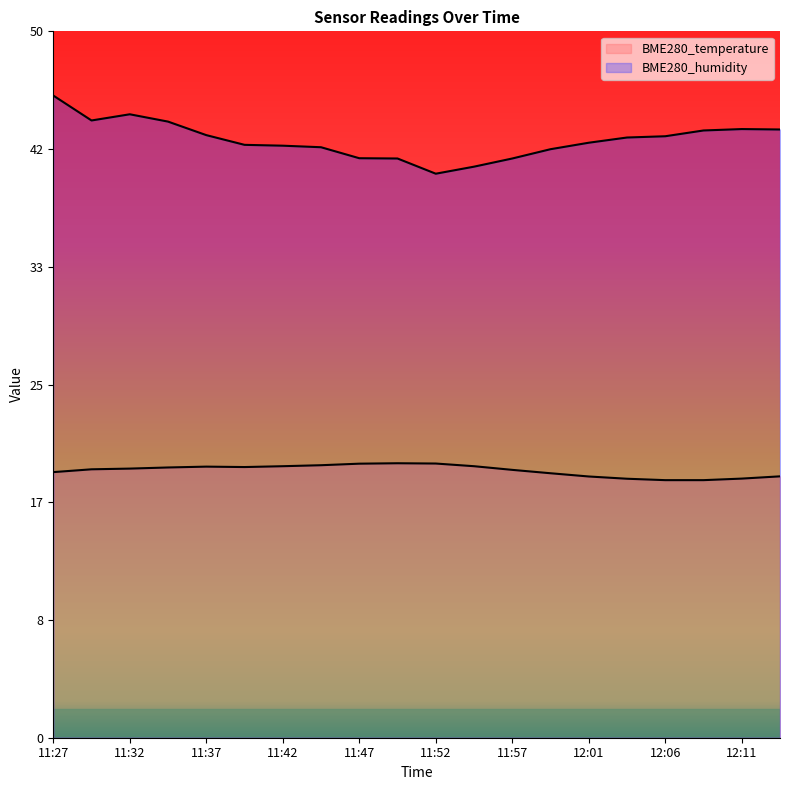

How many values in the BME280_temperature series are below 19?

8